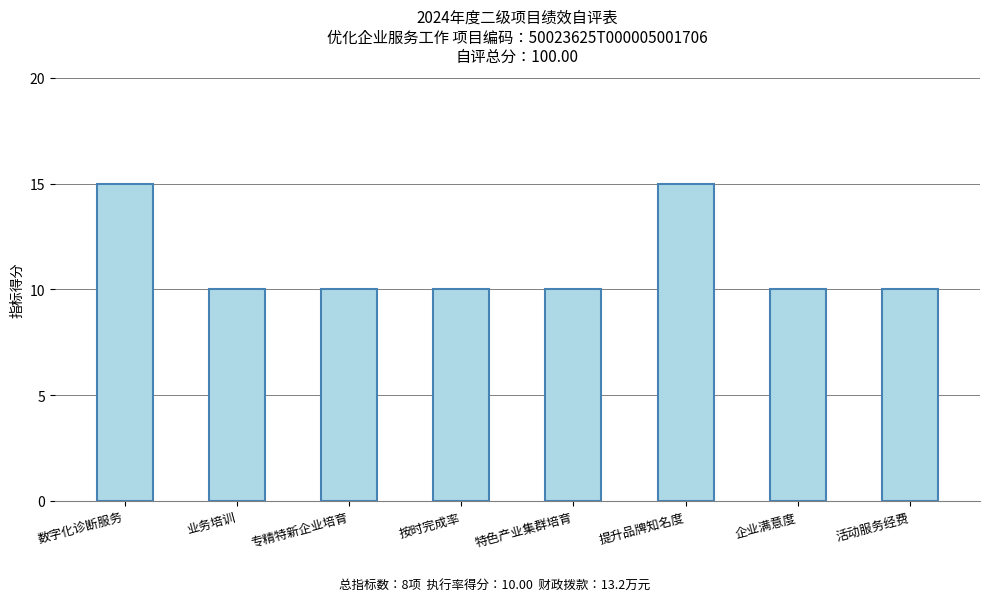

What is the value of the 8th bar from the left?

10